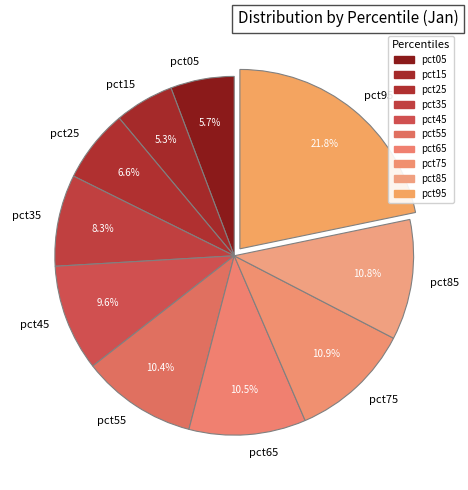

What percentage is the pct55 slice, to the nearest percent?

10%